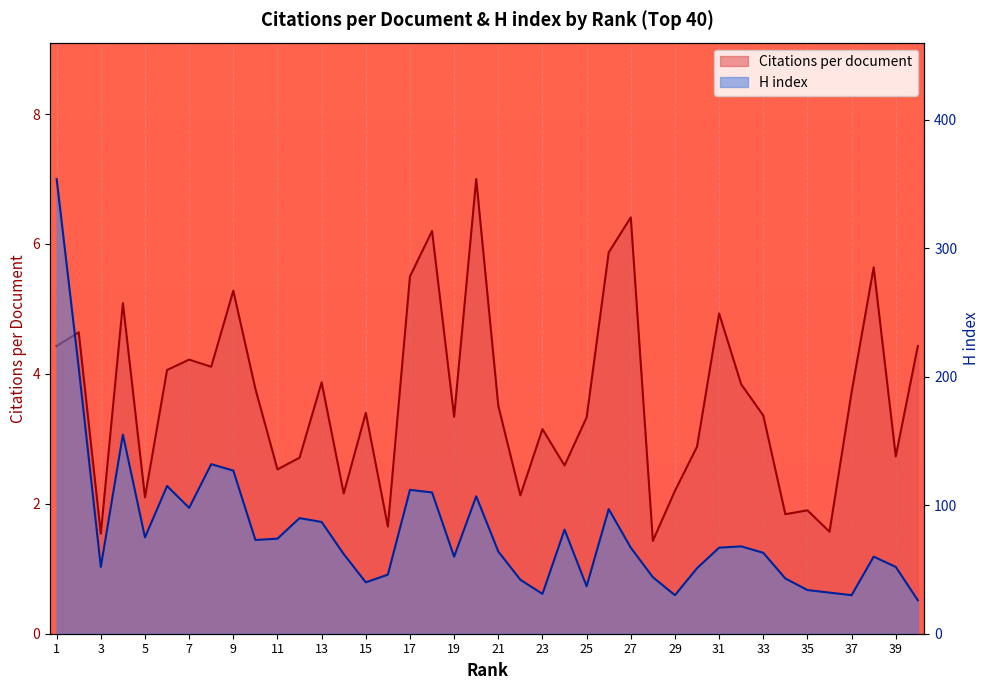

Reading left to right, list all the values displayed in this chart.

Citations per document: 4.4	4.6	1.5	5.1	2.1	4.1	4.2	4.1	5.3	3.8	2.5	2.7	3.9	2.2	3.4	1.6	5.5	6.2	3.3	7.0	3.5	2.1	3.1	2.6	3.3	5.9	6.4	1.4	2.2	2.9	4.9	3.8	3.4	1.8	1.9	1.6	3.7	5.6	2.7	4.4
H index: 354.0	207.0	52.0	155.0	75.0	115.0	98.0	132.0	127.0	73.0	74.0	90.0	87.0	62.0	40.0	46.0	112.0	110.0	60.0	107.0	64.0	42.0	31.0	81.0	37.0	97.0	67.0	44.0	30.0	51.0	67.0	68.0	63.0	43.0	34.0	32.0	30.0	60.0	52.0	26.0